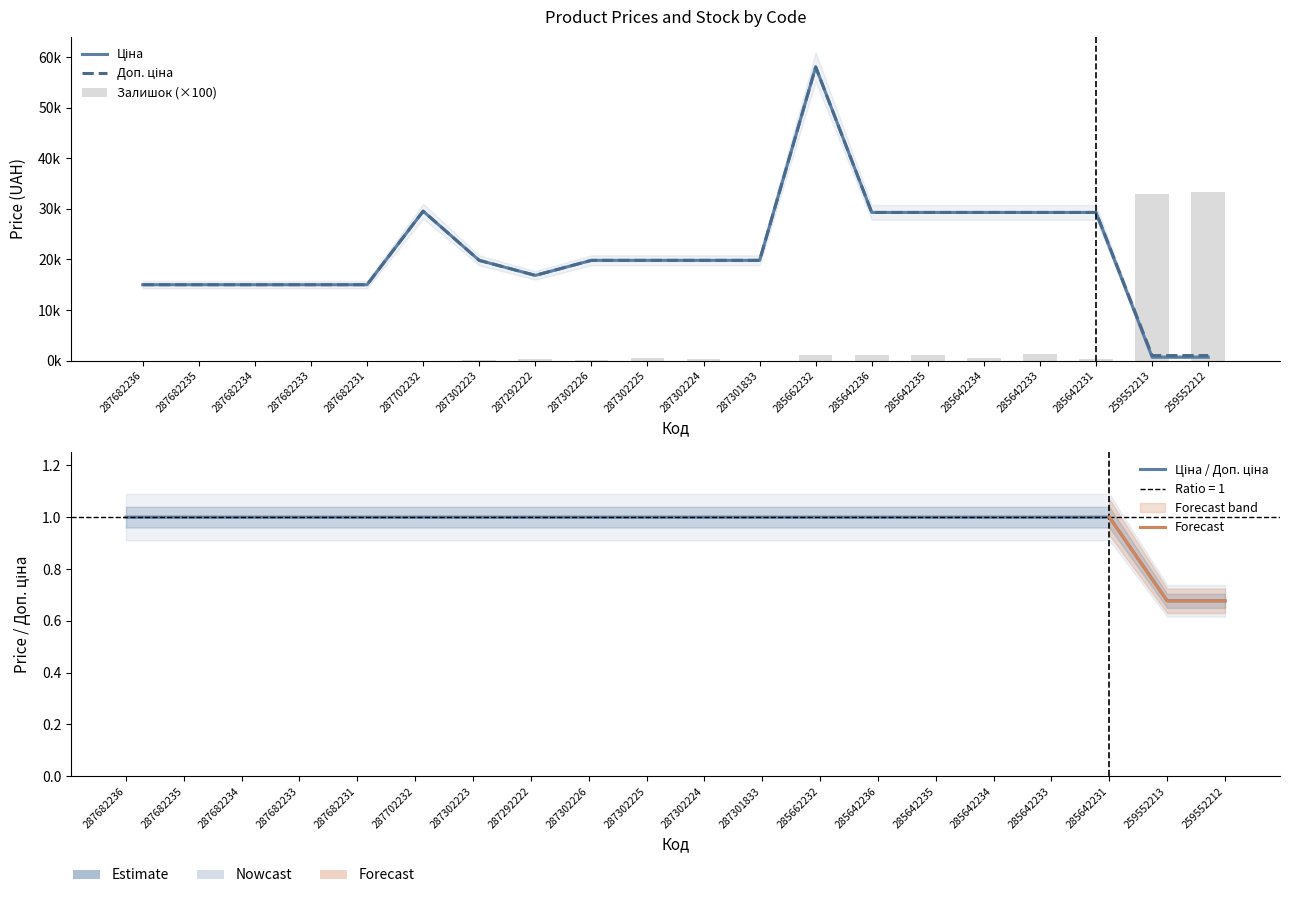

Which has a higher value, 287702232 or 285642231?

287702232